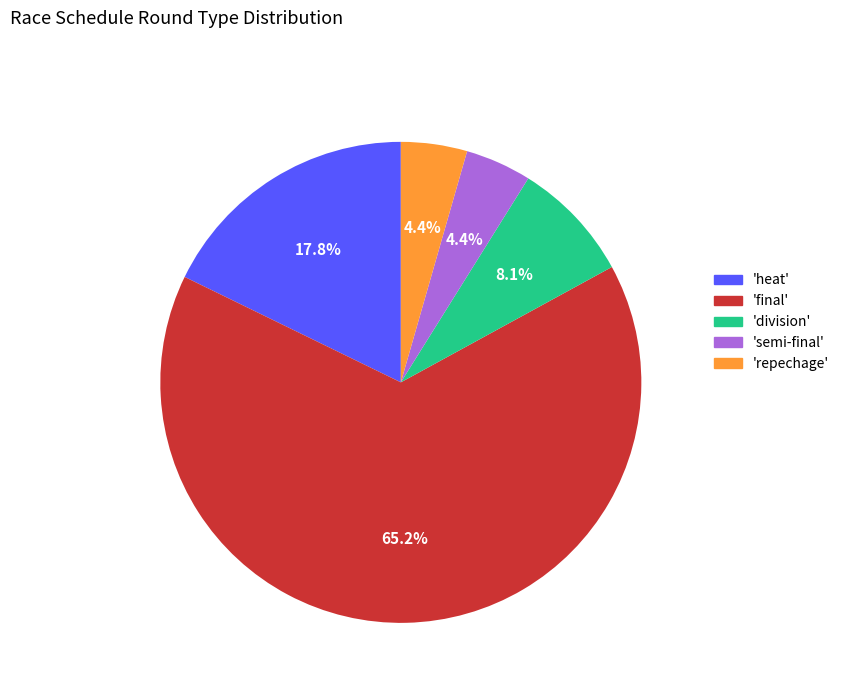

Between 'division' and 'final', which is larger?

'final'